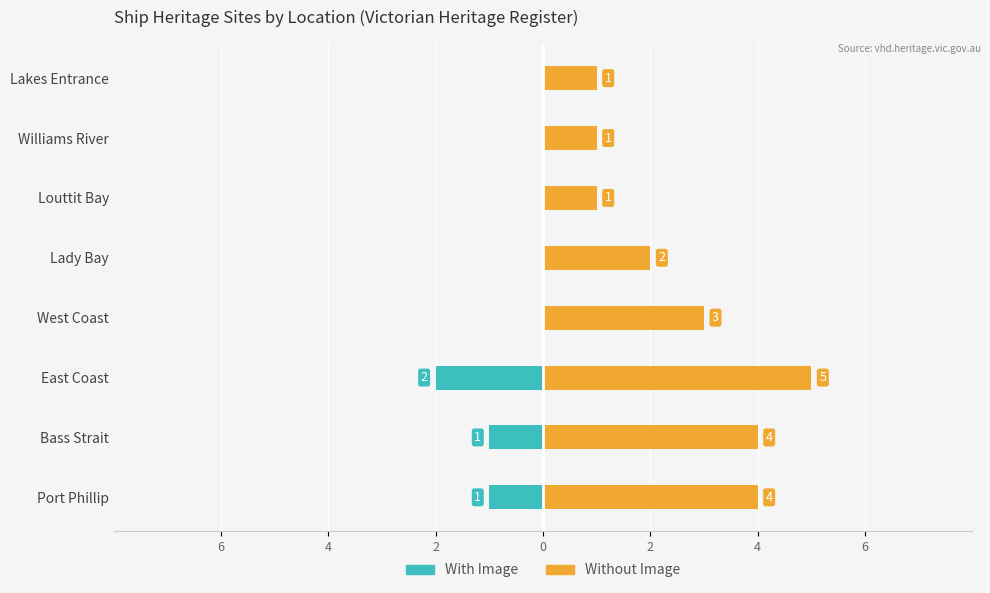

What is the sum of all Without Image values?

21